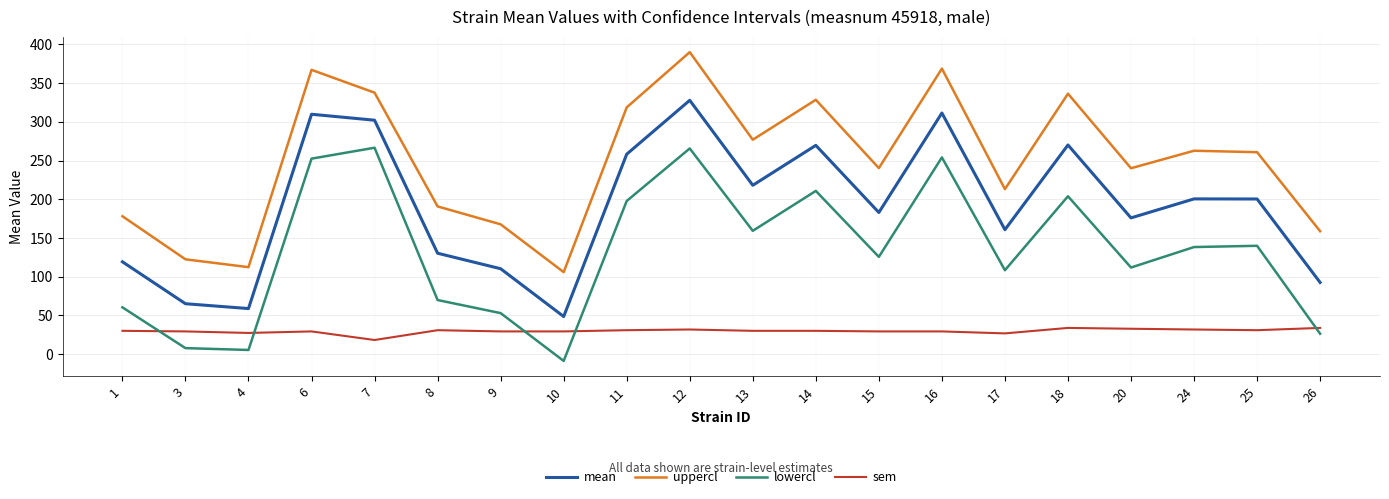

True or false: lowercl and mean intersect in this chart.

False